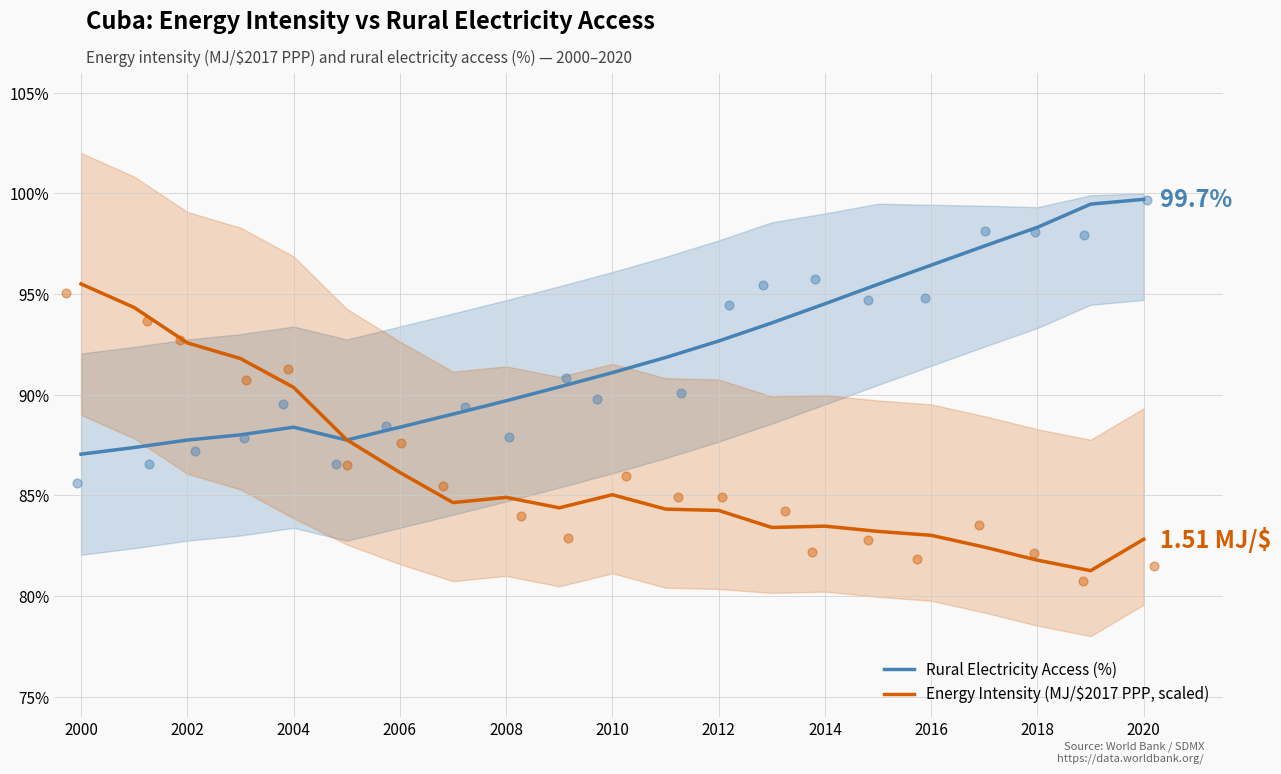

Which series has the largest total across all categories?

Rural Electricity Access (%)